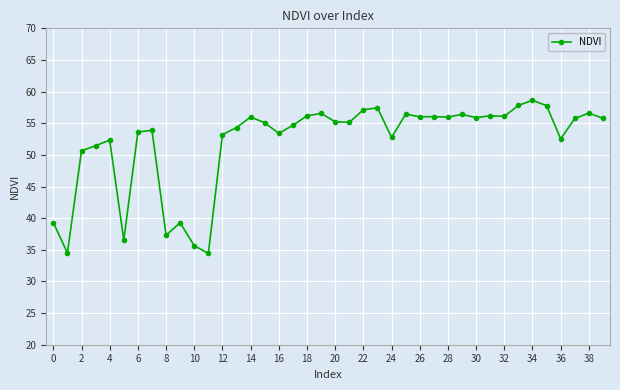

What is the sum of all values?

2080.0